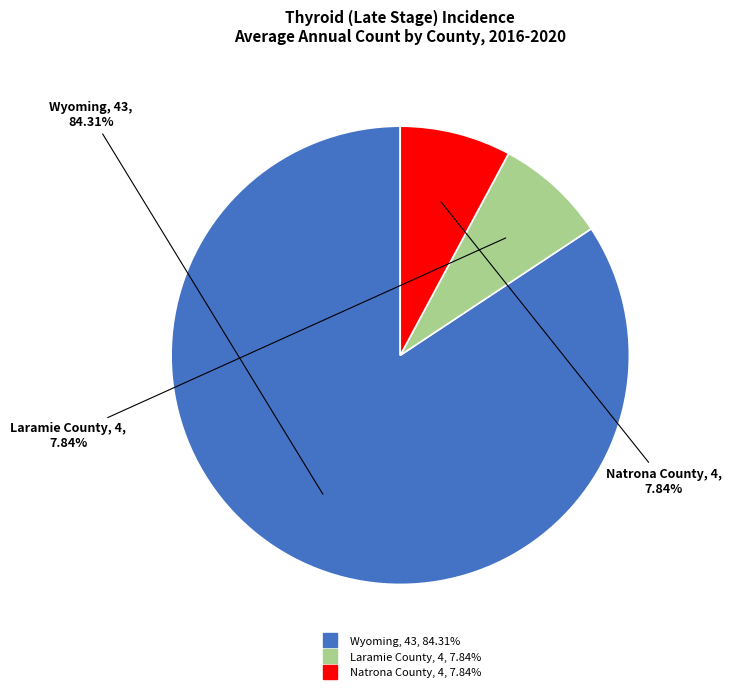

Which category has the biggest portion of the pie?

Wyoming